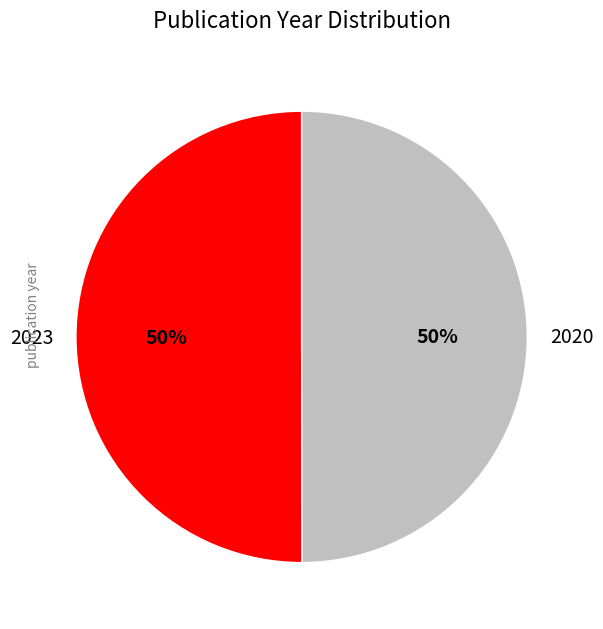

Is it true that 2020 is 50% of the pie?

True